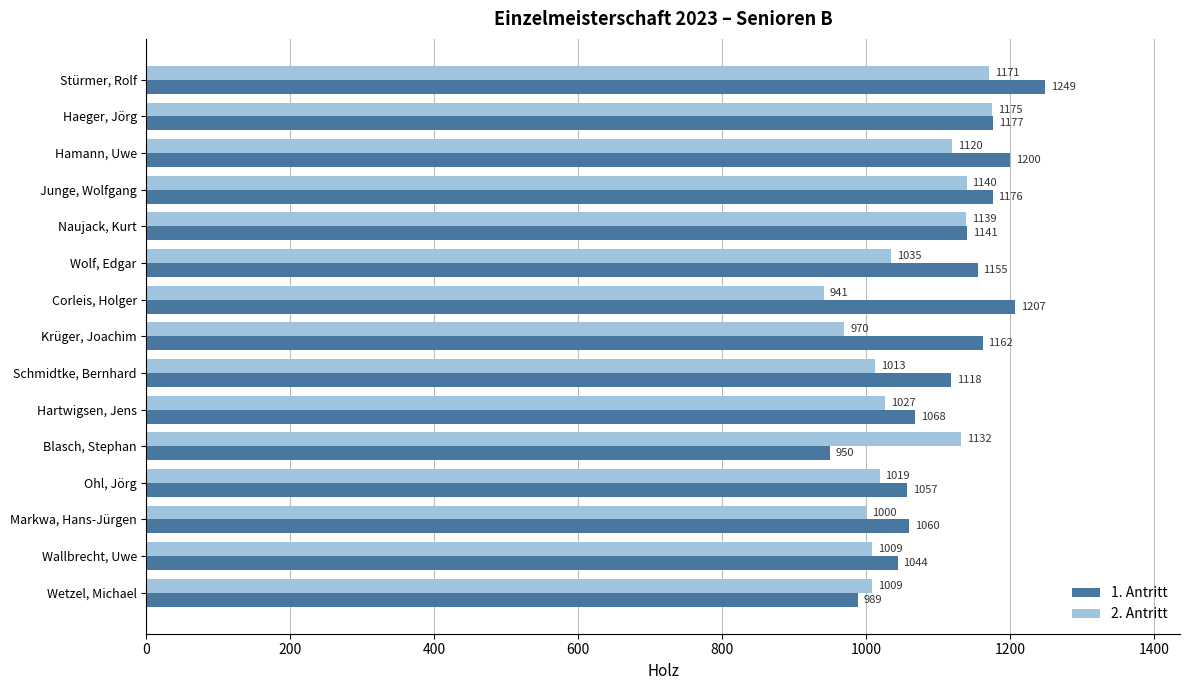

Which series has the widest spread of values?

1. Antritt